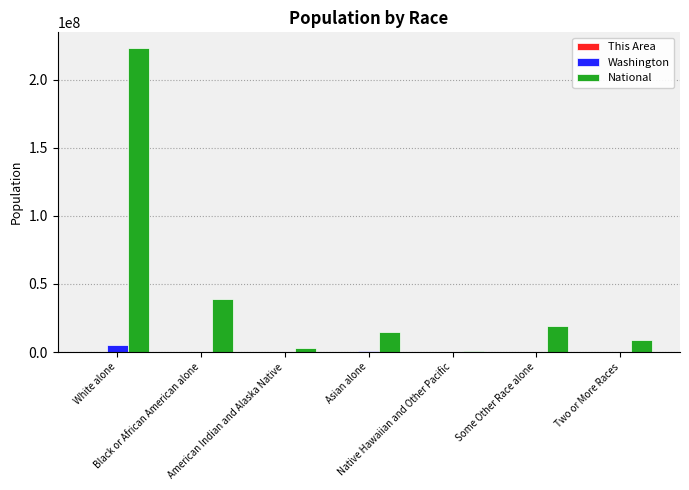

What is the total value across all series at Some Other Race alone?

19470095